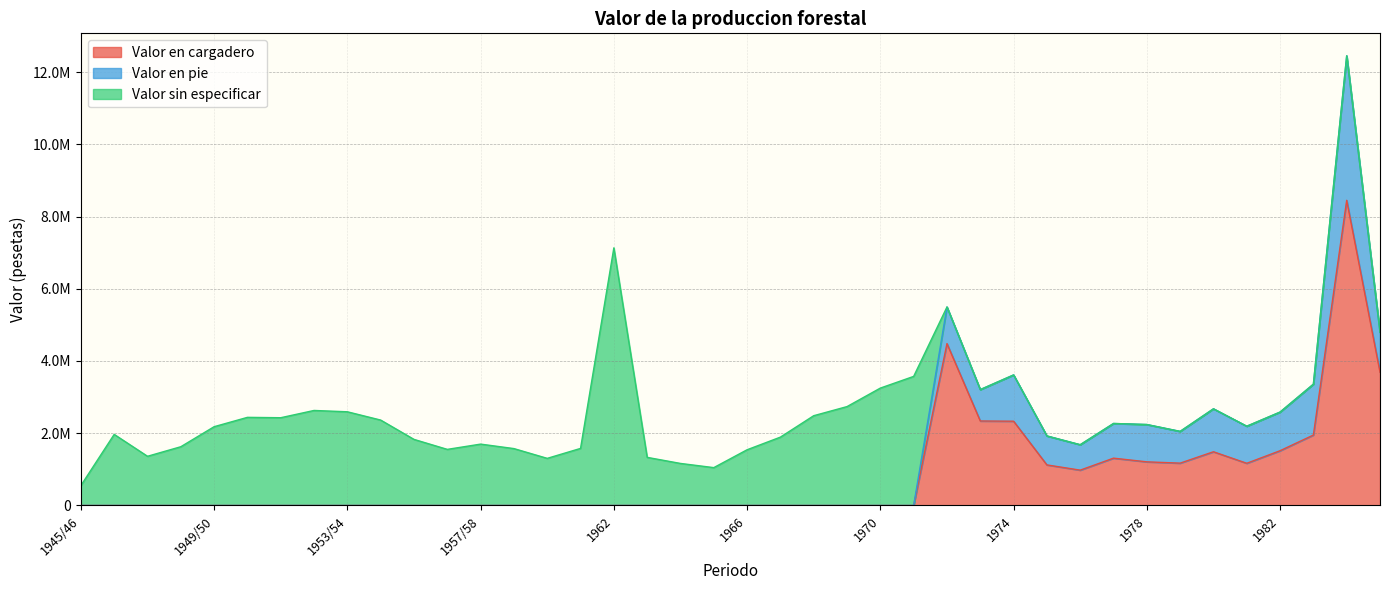

Count the number of categories in the chart.

40